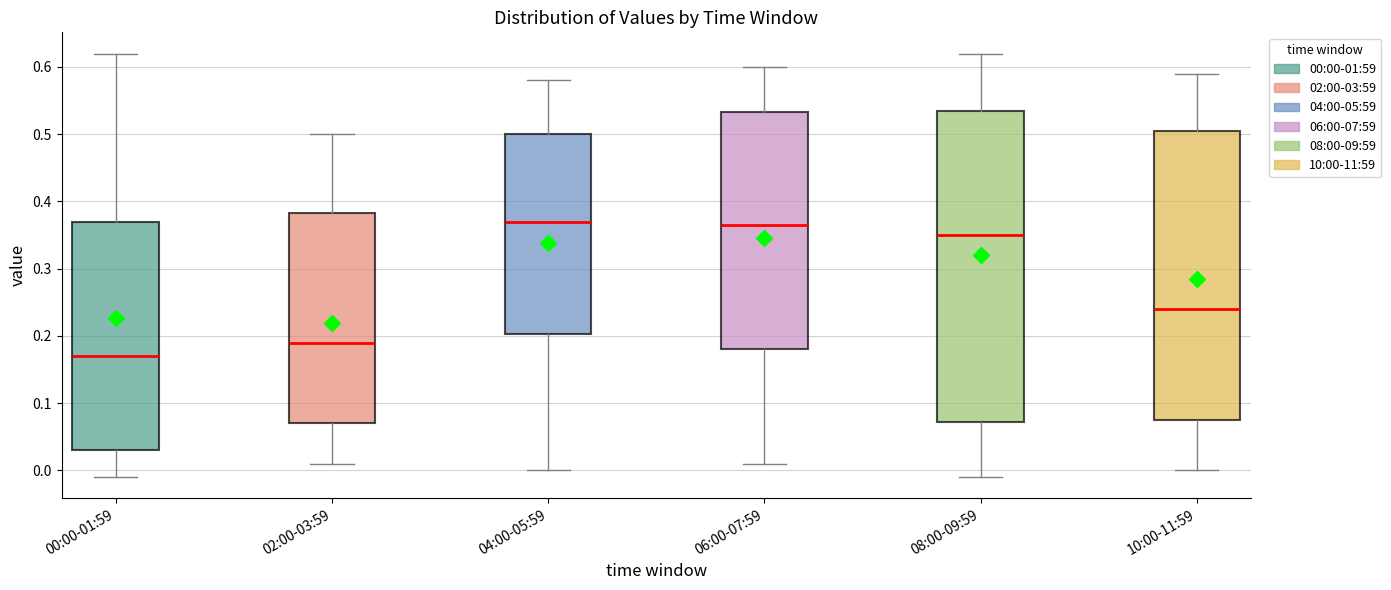

Reading left to right, transcribe this box plot: for each box, give where its median line is, the range the box spans, and where its two whiskers end, as read against the y-axis. The values are not printed on the chart, so give them approximately, as read against the axis.

00:00-01:59: median 0.17, box 0.03 to 0.37, whiskers -0.01 to 0.62
02:00-03:59: median 0.19, box 0.07 to 0.38, whiskers 0.01 to 0.50
04:00-05:59: median 0.37, box 0.20 to 0.50, whiskers 0.00 to 0.58
06:00-07:59: median 0.37, box 0.18 to 0.53, whiskers 0.01 to 0.60
08:00-09:59: median 0.35, box 0.07 to 0.54, whiskers -0.01 to 0.62
10:00-11:59: median 0.24, box 0.08 to 0.51, whiskers 0.00 to 0.59